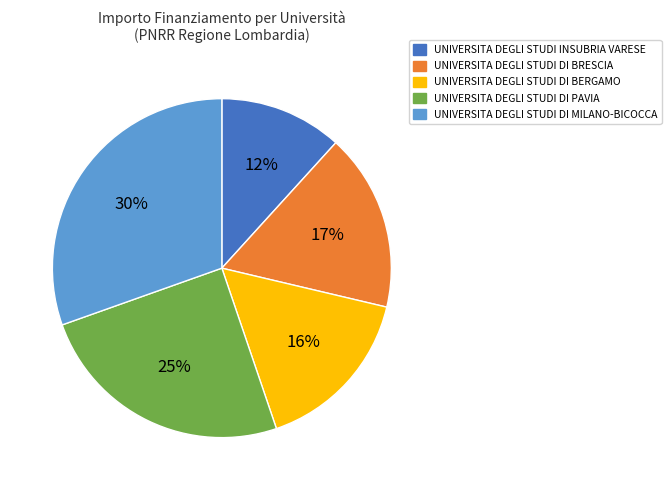

Is the sum of UNIVERSITA DEGLI STUDI DI BERGAMO and UNIVERSITA DEGLI STUDI DI MILANO-BICOCCA greater than half?

No